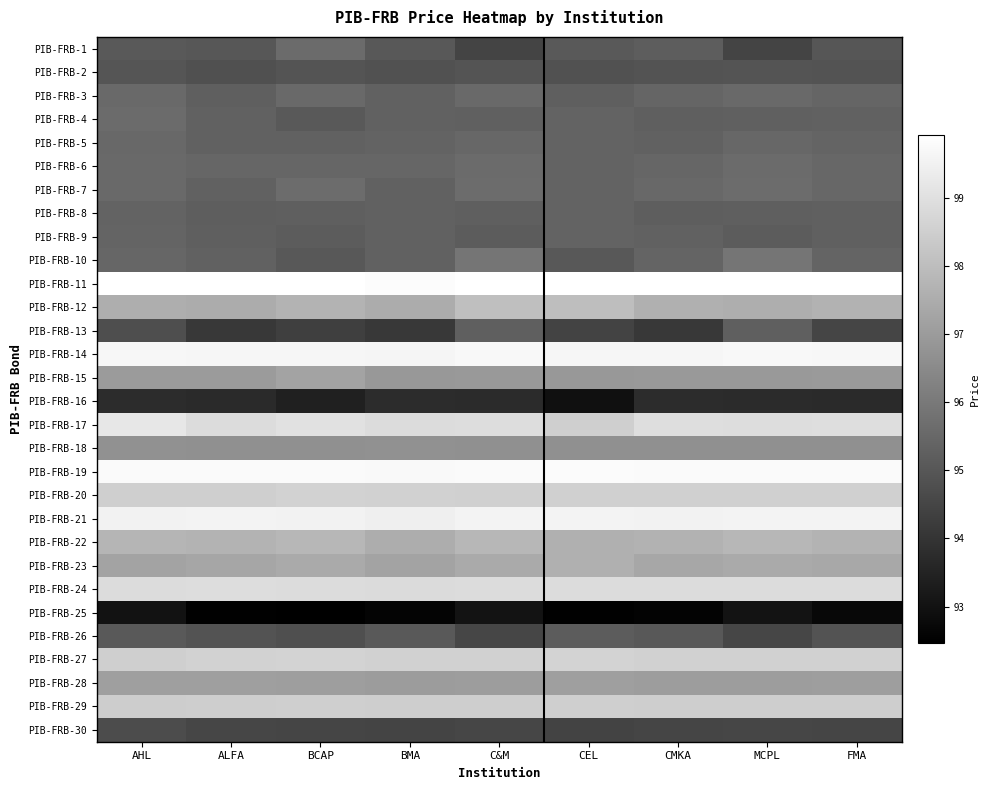

Reading right to left, transcribe all the data shown in this chart.

PIB-FRB-1: FMA=95.0	MCPL=94.5	CMKA=95.2	CEL=95.1	C&M=94.5	BMA=95.0	BCAP=95.6	ALFA=95.0	AHL=95.1
PIB-FRB-2: FMA=94.9	MCPL=94.9	CMKA=94.9	CEL=94.8	C&M=94.9	BMA=94.8	BCAP=94.9	ALFA=94.8	AHL=95.0
PIB-FRB-3: FMA=95.4	MCPL=95.5	CMKA=95.4	CEL=95.2	C&M=95.5	BMA=95.3	BCAP=95.5	ALFA=95.2	AHL=95.5
PIB-FRB-4: FMA=95.3	MCPL=95.3	CMKA=95.2	CEL=95.3	C&M=95.3	BMA=95.3	BCAP=95.1	ALFA=95.3	AHL=95.6
PIB-FRB-5: FMA=95.4	MCPL=95.5	CMKA=95.3	CEL=95.3	C&M=95.5	BMA=95.3	BCAP=95.3	ALFA=95.3	AHL=95.5
PIB-FRB-6: FMA=95.5	MCPL=95.6	CMKA=95.4	CEL=95.3	C&M=95.6	BMA=95.4	BCAP=95.4	ALFA=95.5	AHL=95.5
PIB-FRB-7: FMA=95.5	MCPL=95.6	CMKA=95.5	CEL=95.3	C&M=95.6	BMA=95.3	BCAP=95.6	ALFA=95.3	AHL=95.5
PIB-FRB-8: FMA=95.3	MCPL=95.2	CMKA=95.2	CEL=95.3	C&M=95.2	BMA=95.3	BCAP=95.2	ALFA=95.2	AHL=95.3
PIB-FRB-9: FMA=95.3	MCPL=95.2	CMKA=95.3	CEL=95.3	C&M=95.2	BMA=95.3	BCAP=95.2	ALFA=95.2	AHL=95.4
PIB-FRB-10: FMA=95.4	MCPL=95.9	CMKA=95.4	CEL=95.0	C&M=95.9	BMA=95.3	BCAP=95.0	ALFA=95.3	AHL=95.5
PIB-FRB-11: FMA=99.9	MCPL=99.9	CMKA=99.9	CEL=99.9	C&M=99.9	BMA=99.8	BCAP=99.9	ALFA=99.9	AHL=99.9
PIB-FRB-12: FMA=97.7	MCPL=97.5	CMKA=97.6	CEL=98.0	C&M=98.0	BMA=97.5	BCAP=97.7	ALFA=97.5	AHL=97.5
PIB-FRB-13: FMA=94.5	MCPL=95.2	CMKA=94.1	CEL=94.4	C&M=95.2	BMA=94.1	BCAP=94.3	ALFA=94.1	AHL=94.8
PIB-FRB-14: FMA=99.7	MCPL=99.7	CMKA=99.6	CEL=99.6	C&M=99.7	BMA=99.6	BCAP=99.7	ALFA=99.7	AHL=99.7
PIB-FRB-15: FMA=97.0	MCPL=96.9	CMKA=96.9	CEL=96.9	C&M=96.9	BMA=96.9	BCAP=97.2	ALFA=97.0	AHL=97.0
PIB-FRB-16: FMA=93.7	MCPL=93.7	CMKA=93.8	CEL=92.9	C&M=93.7	BMA=93.8	BCAP=93.5	ALFA=93.7	AHL=93.8
PIB-FRB-17: FMA=98.9	MCPL=98.9	CMKA=98.9	CEL=98.5	C&M=98.9	BMA=98.9	BCAP=99.0	ALFA=98.9	AHL=99.2
PIB-FRB-18: FMA=96.7	MCPL=96.7	CMKA=96.7	CEL=96.7	C&M=96.7	BMA=96.7	BCAP=96.7	ALFA=96.7	AHL=96.7
PIB-FRB-19: FMA=99.8	MCPL=99.8	CMKA=99.8	CEL=99.8	C&M=99.8	BMA=99.7	BCAP=99.8	ALFA=99.8	AHL=99.8
PIB-FRB-20: FMA=98.5	MCPL=98.5	CMKA=98.5	CEL=98.5	C&M=98.5	BMA=98.6	BCAP=98.6	ALFA=98.5	AHL=98.5
PIB-FRB-21: FMA=99.5	MCPL=99.6	CMKA=99.5	CEL=99.6	C&M=99.6	BMA=99.5	BCAP=99.5	ALFA=99.6	AHL=99.5
PIB-FRB-22: FMA=97.7	MCPL=97.8	CMKA=97.7	CEL=97.6	C&M=97.8	BMA=97.5	BCAP=97.8	ALFA=97.7	AHL=97.8
PIB-FRB-23: FMA=97.4	MCPL=97.4	CMKA=97.3	CEL=97.6	C&M=97.4	BMA=97.2	BCAP=97.4	ALFA=97.3	AHL=97.2
PIB-FRB-24: FMA=98.9	MCPL=98.9	CMKA=98.9	CEL=98.9	C&M=98.9	BMA=98.8	BCAP=98.9	ALFA=98.9	AHL=98.9
PIB-FRB-25: FMA=92.7	MCPL=93.0	CMKA=92.6	CEL=92.5	C&M=93.0	BMA=92.6	BCAP=92.5	ALFA=92.5	AHL=93.0
PIB-FRB-26: FMA=94.9	MCPL=94.5	CMKA=95.0	CEL=95.2	C&M=94.5	BMA=95.1	BCAP=94.8	ALFA=94.9	AHL=95.1
PIB-FRB-27: FMA=98.6	MCPL=98.6	CMKA=98.6	CEL=98.6	C&M=98.6	BMA=98.6	BCAP=98.6	ALFA=98.6	AHL=98.5
PIB-FRB-28: FMA=97.1	MCPL=97.1	CMKA=97.1	CEL=97.1	C&M=97.1	BMA=97.0	BCAP=97.1	ALFA=97.1	AHL=97.1
PIB-FRB-29: FMA=98.5	MCPL=98.5	CMKA=98.5	CEL=98.5	C&M=98.5	BMA=98.5	BCAP=98.5	ALFA=98.5	AHL=98.5
PIB-FRB-30: FMA=94.5	MCPL=94.5	CMKA=94.5	CEL=94.4	C&M=94.5	BMA=94.5	BCAP=94.5	ALFA=94.5	AHL=94.7